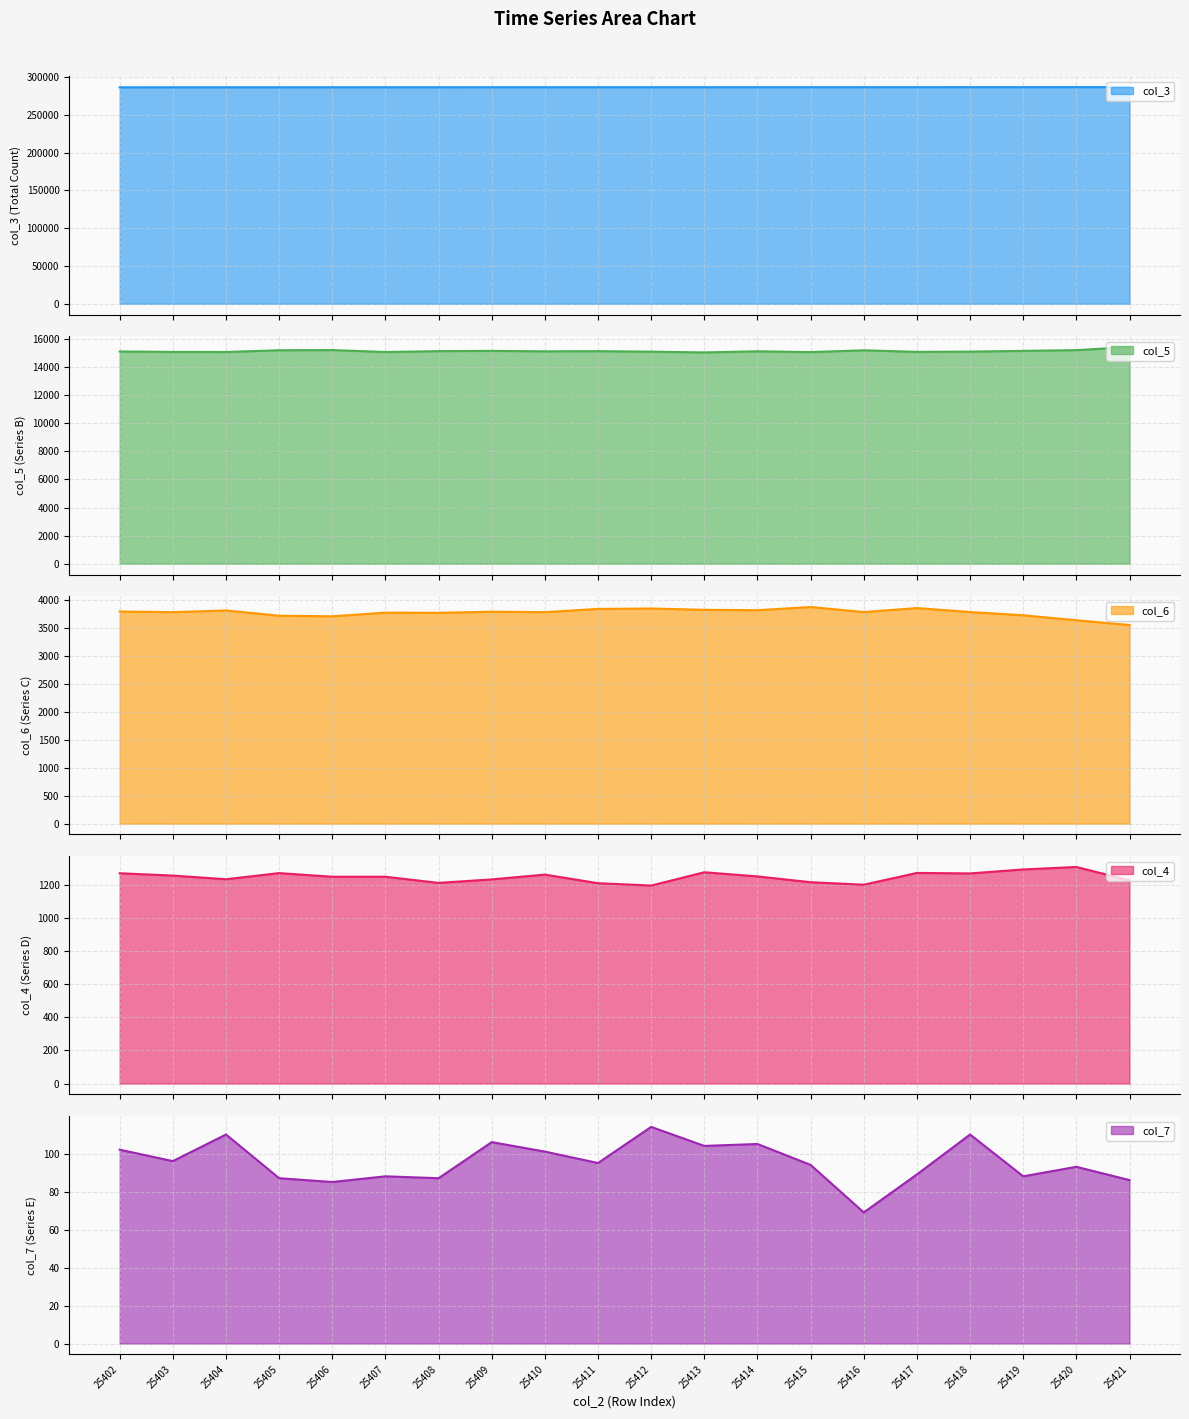

True or false: col_6 has a value of 1656 at 25420.

False